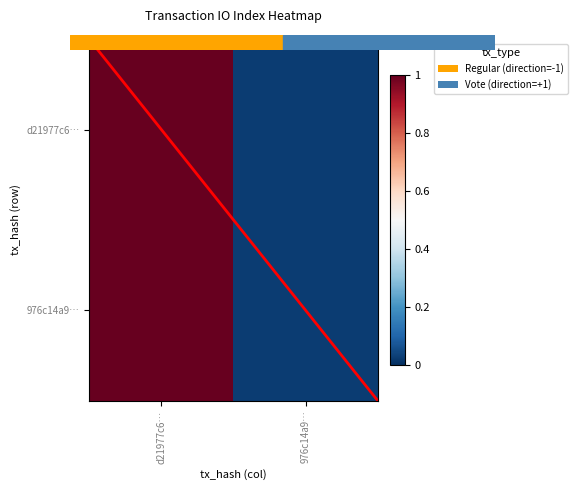

At which category is the sum across all series the highest?

d21977c6…